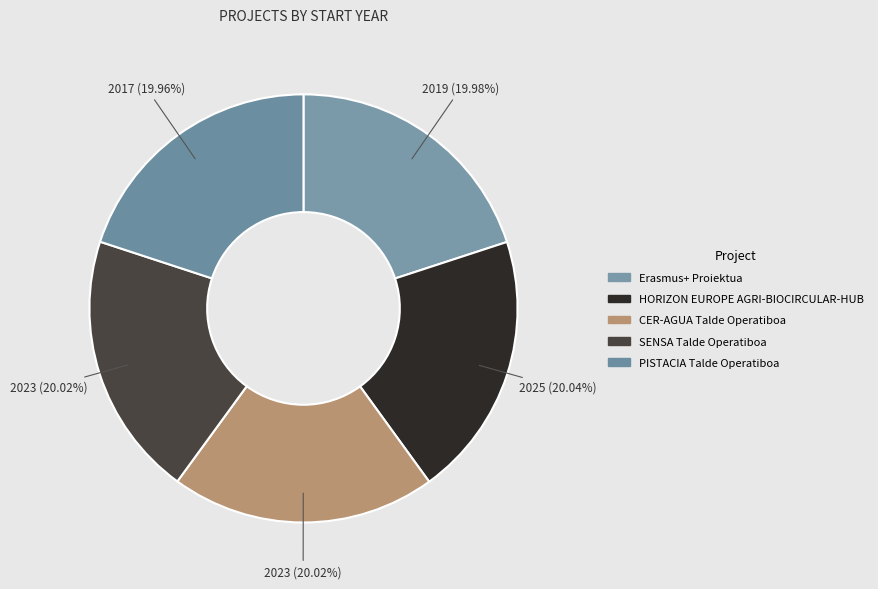

How many slices are in this pie chart?

5